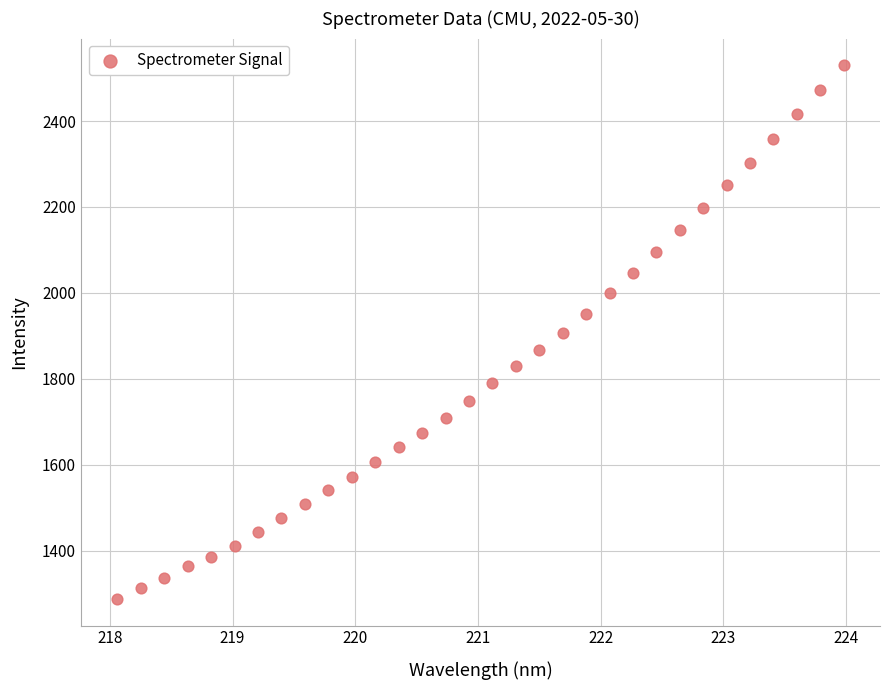

What is the range of Y values (max minus min)?

1241.9